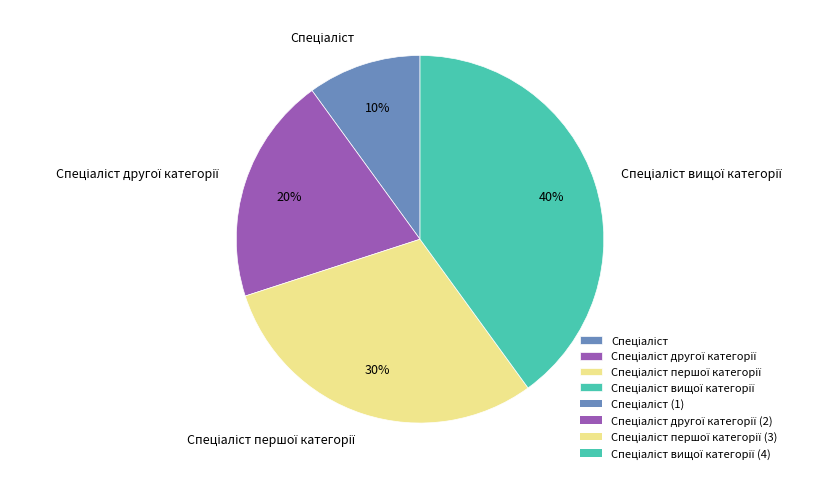

Is there a majority slice in this chart?

No